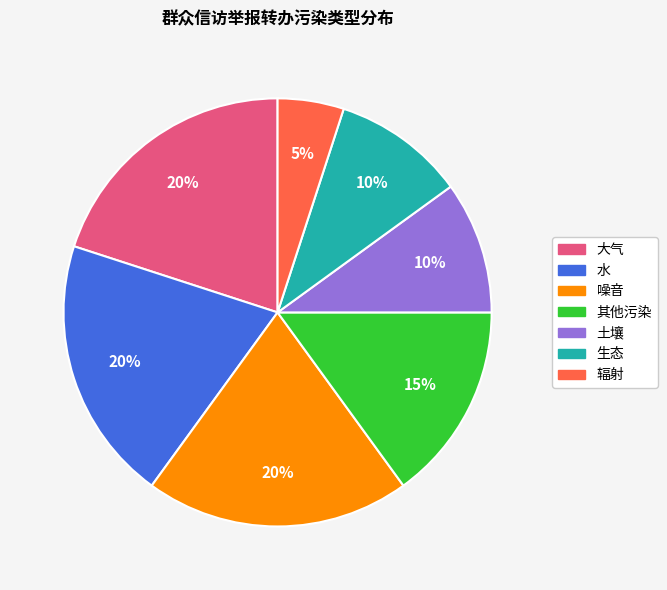

Which category has the smallest portion of the pie?

辐射